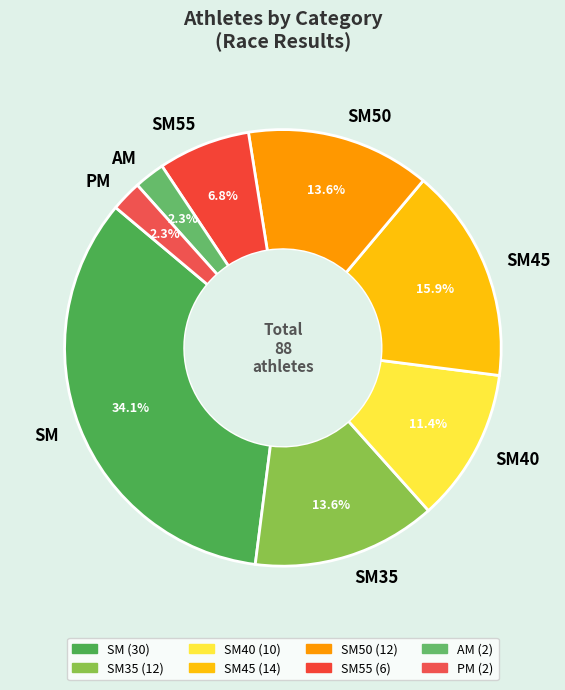

To the nearest percent, what is the difference between the largest and smallest slice percentages?

32%